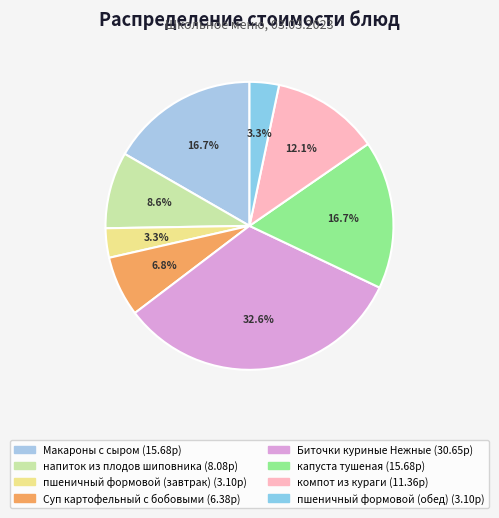

The напиток из плодов шиповника slice represents 9% of the pie. True or false?

True